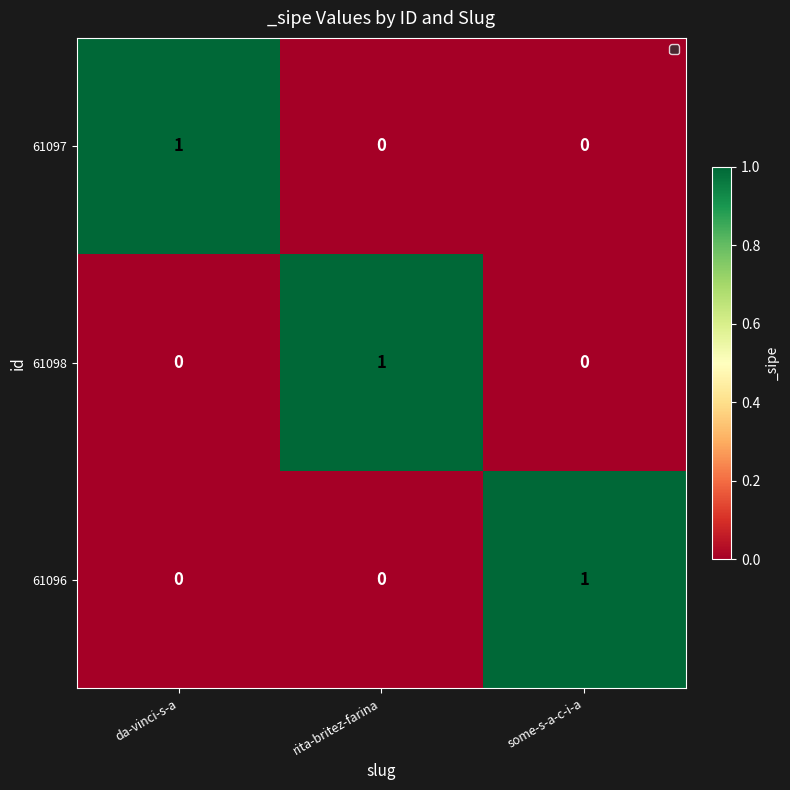

At which label does 61097 reach its peak?

da-vinci-s-a